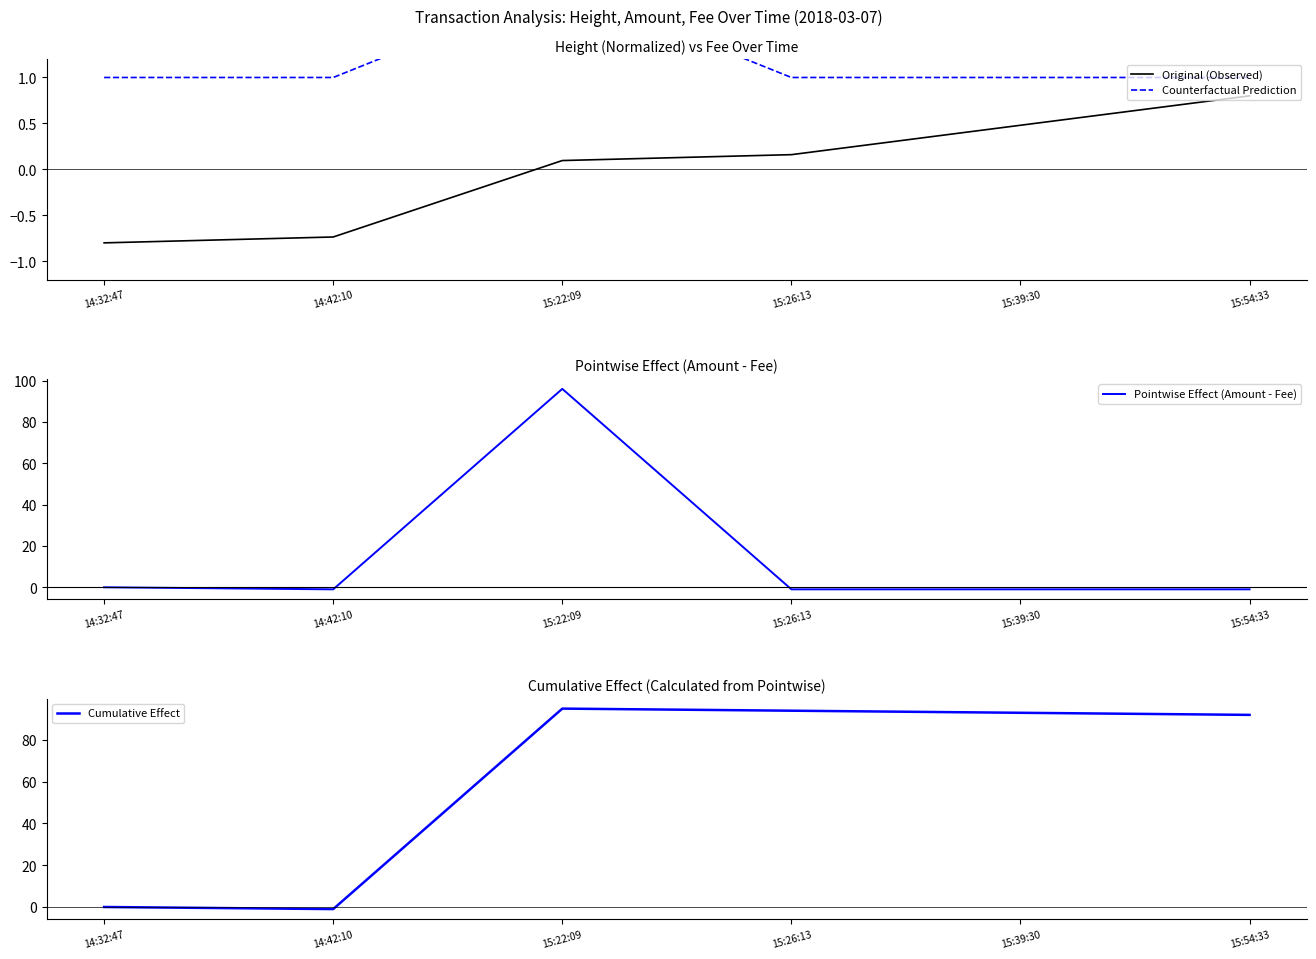

At which category does the chart reach its peak across all series?

15:22:09